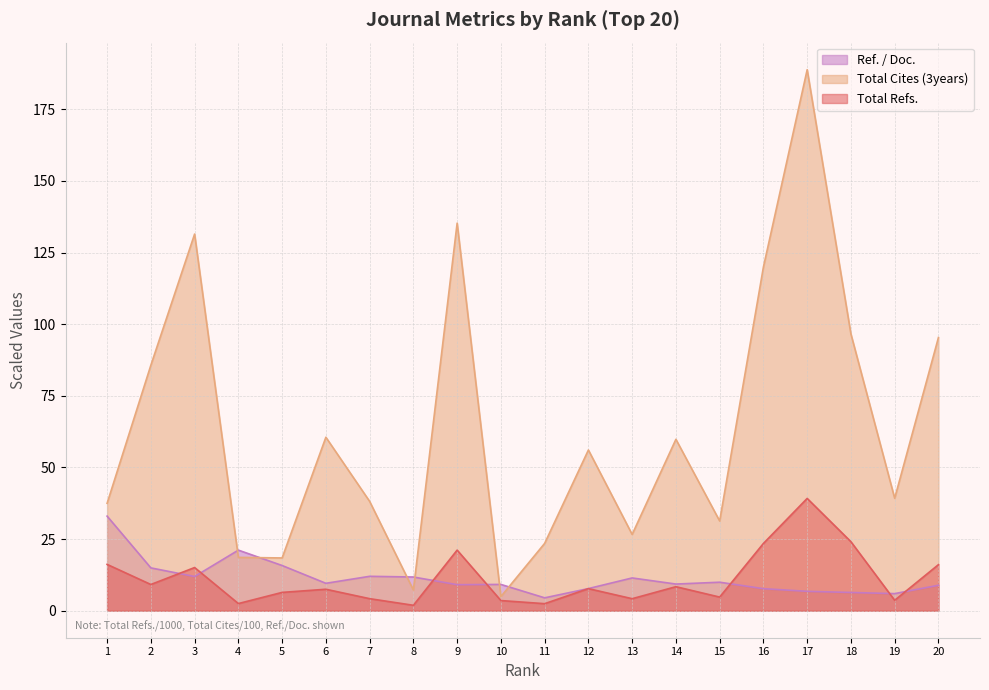

True or false: Total Refs. has a value of 7.7 at 12.

True